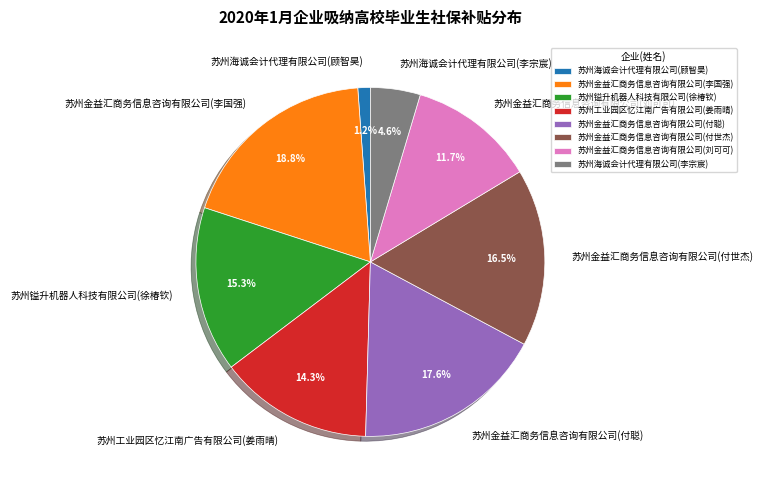

What percentage is NOT represented by 苏州海诚会计代理有限公司(顾智昊)?

98.8%